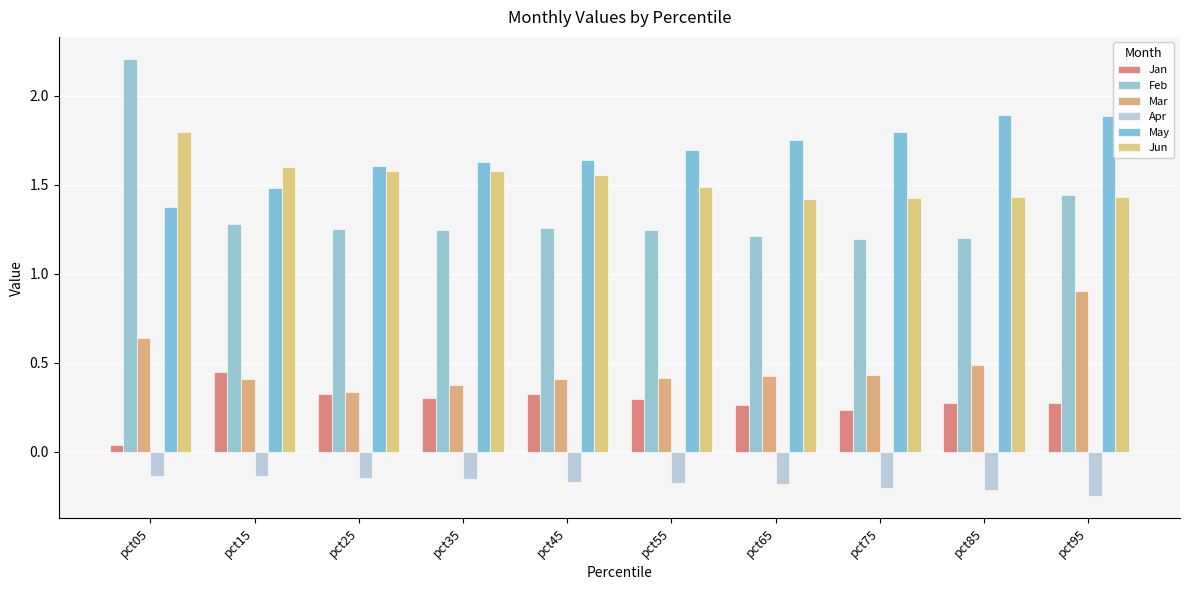

Reading right to left, extract all data points from this chart.

Jan: pct95=0.3	pct85=0.3	pct75=0.2	pct65=0.3	pct55=0.3	pct45=0.3	pct35=0.3	pct25=0.3	pct15=0.4	pct05=0.0
Feb: pct95=1.4	pct85=1.2	pct75=1.2	pct65=1.2	pct55=1.2	pct45=1.3	pct35=1.2	pct25=1.3	pct15=1.3	pct05=2.2
Mar: pct95=0.9	pct85=0.5	pct75=0.4	pct65=0.4	pct55=0.4	pct45=0.4	pct35=0.4	pct25=0.3	pct15=0.4	pct05=0.6
Apr: pct95=-0.3	pct85=-0.2	pct75=-0.2	pct65=-0.2	pct55=-0.2	pct45=-0.2	pct35=-0.2	pct25=-0.1	pct15=-0.1	pct05=-0.1
May: pct95=1.9	pct85=1.9	pct75=1.8	pct65=1.8	pct55=1.7	pct45=1.6	pct35=1.6	pct25=1.6	pct15=1.5	pct05=1.4
Jun: pct95=1.4	pct85=1.4	pct75=1.4	pct65=1.4	pct55=1.5	pct45=1.6	pct35=1.6	pct25=1.6	pct15=1.6	pct05=1.8